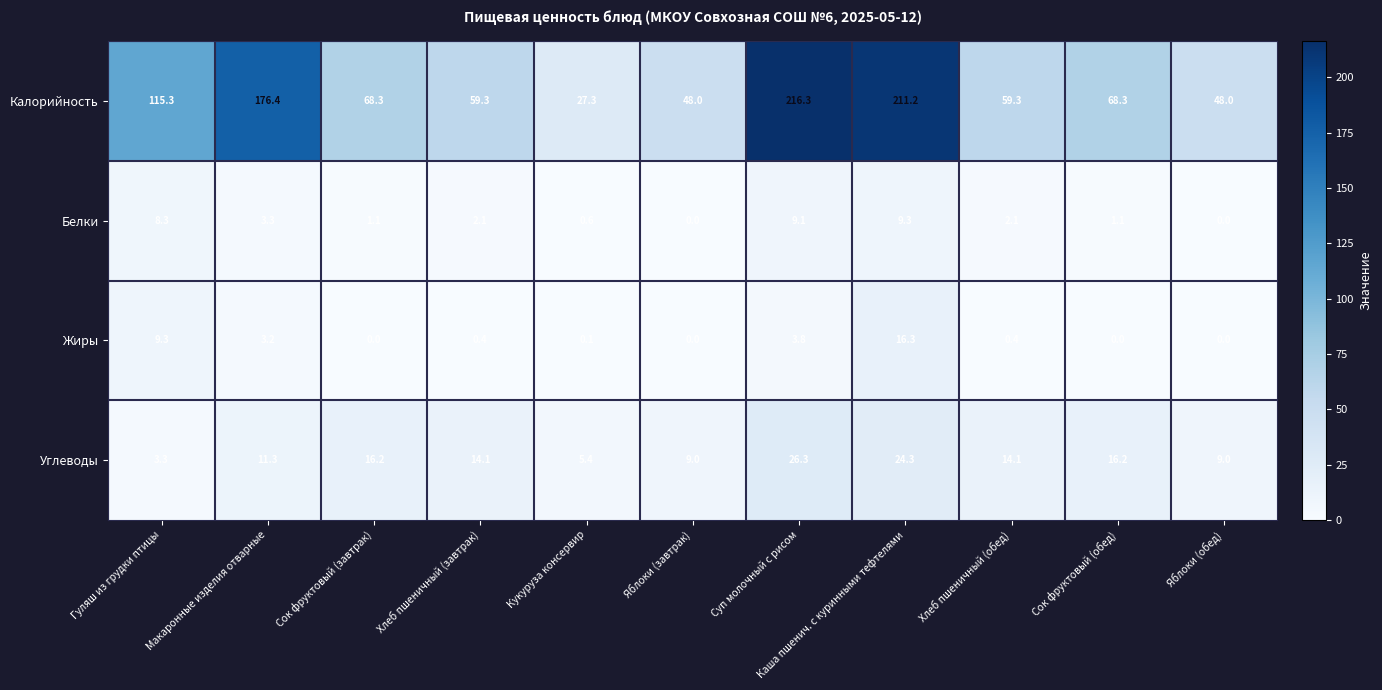

The value of Калорийность at Кукуруза консервир is 27.3. True or false?

True